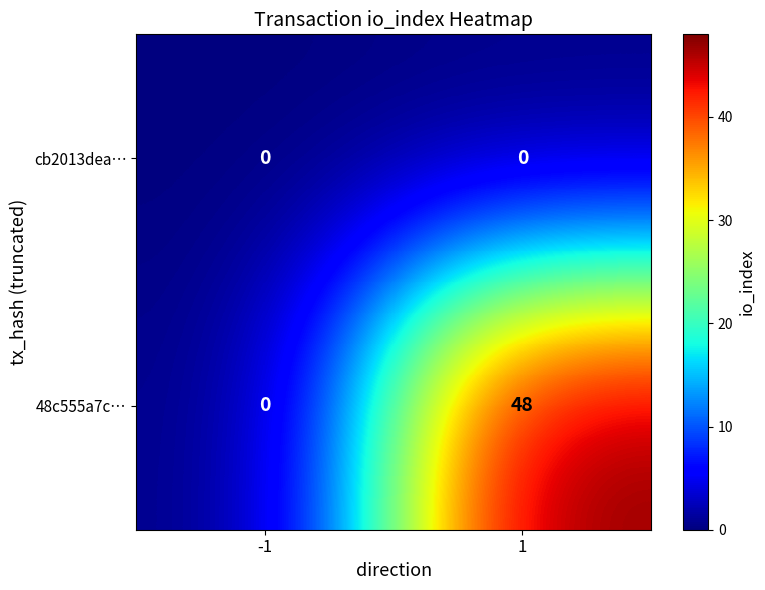

Reading left to right, extract all data points from this chart.

cb2013dea…: -1=0	1=0
48c555a7c…: -1=0	1=48